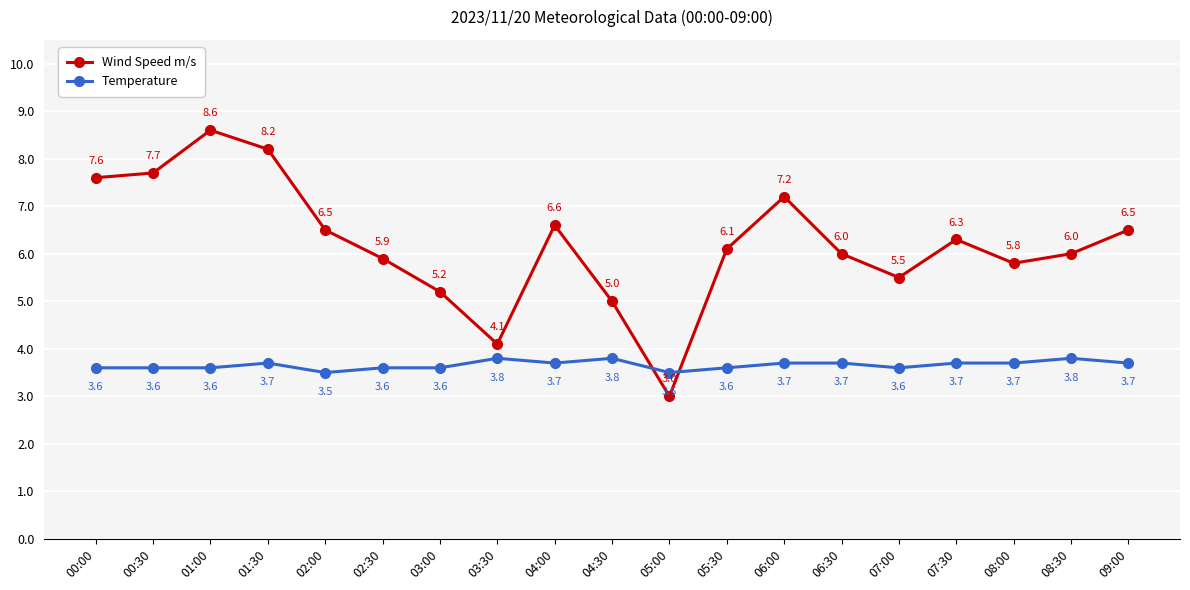

True or false: Wind Speed m/s has more than 1 points higher than both neighbors.

True